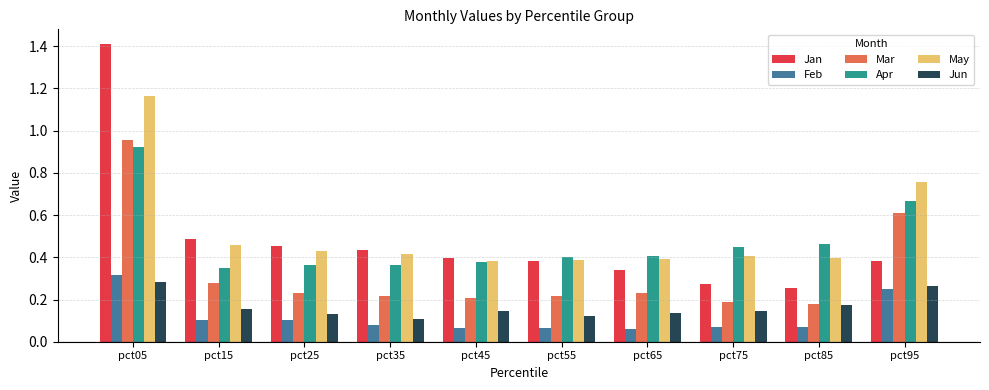

The value of Jan at pct75 is 0.1. True or false?

False